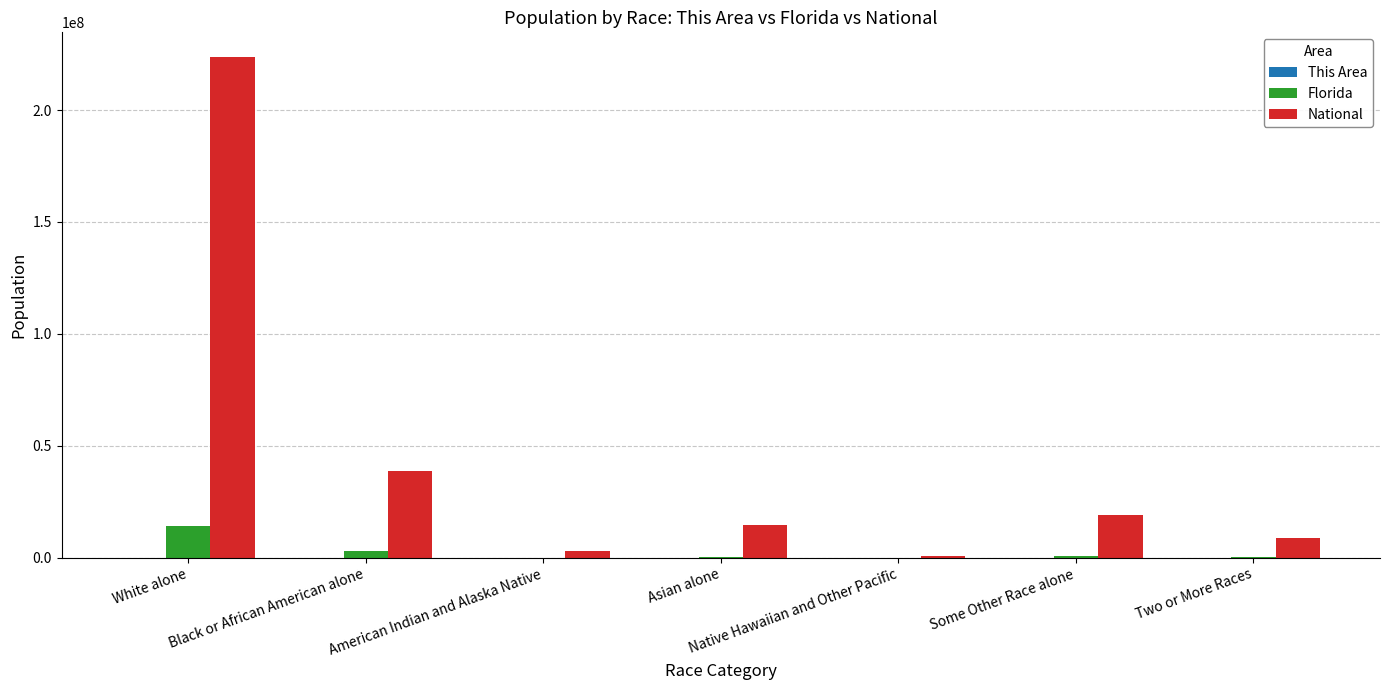

Which series changed the most between Black or African American alone and Native Hawaiian and Other Pacific?

National